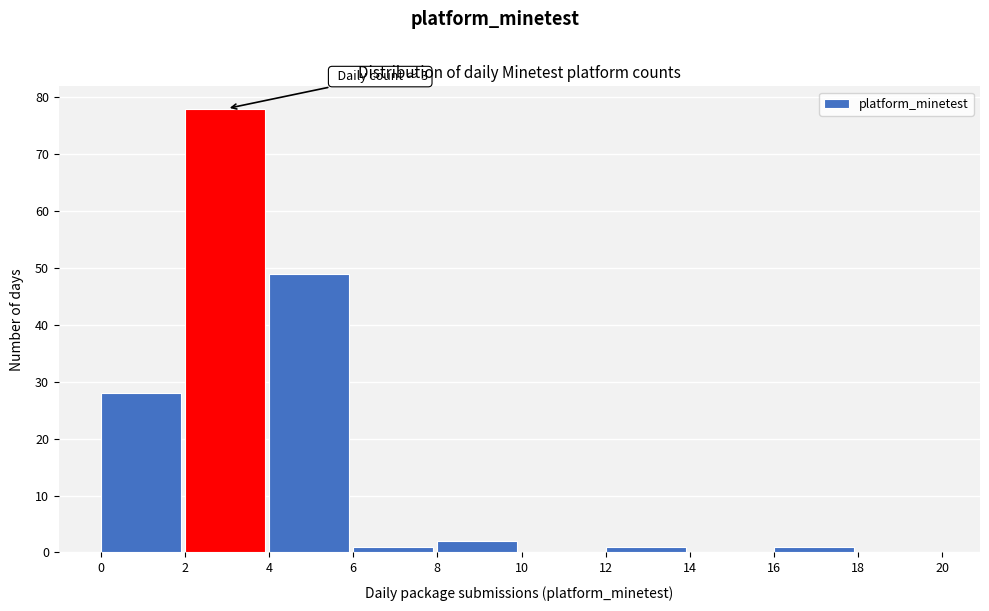

Which range on the x-axis has the tallest bar?

2 to 4